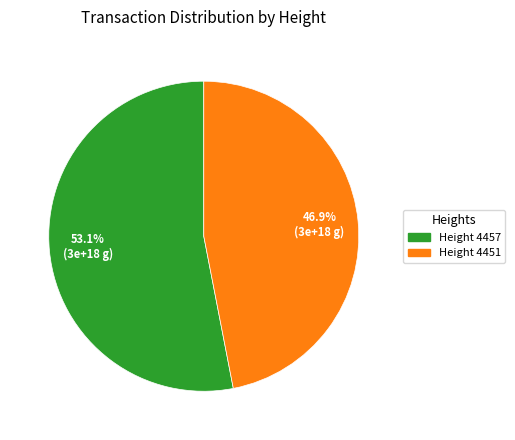

Is there a majority slice in this chart?

Yes